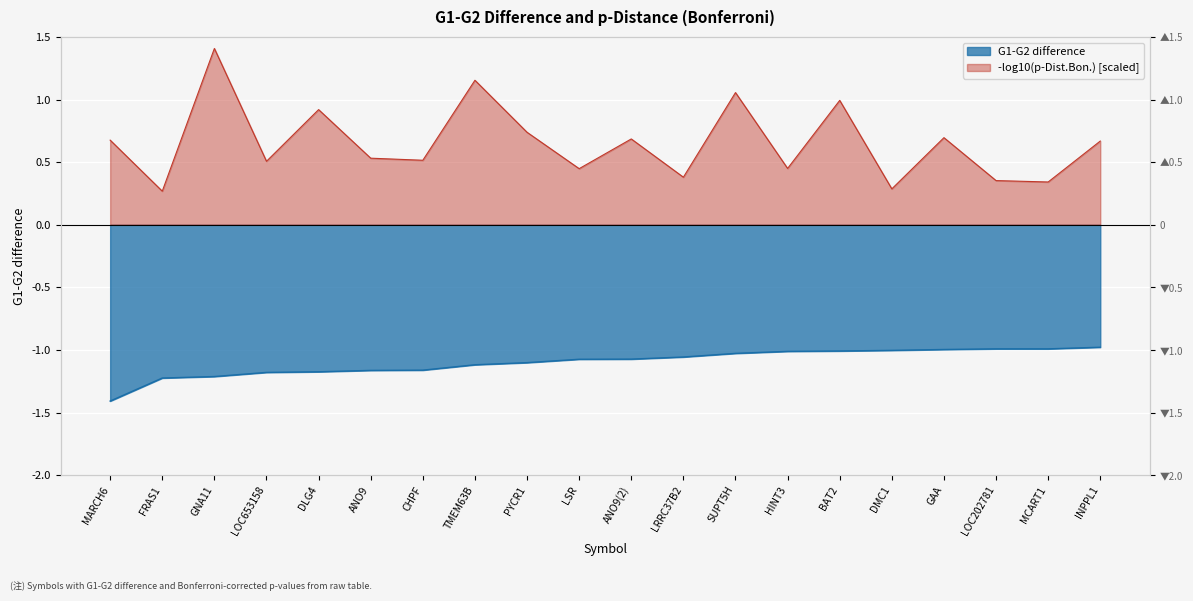

Does the chart display data point markers on the line(s)?

No